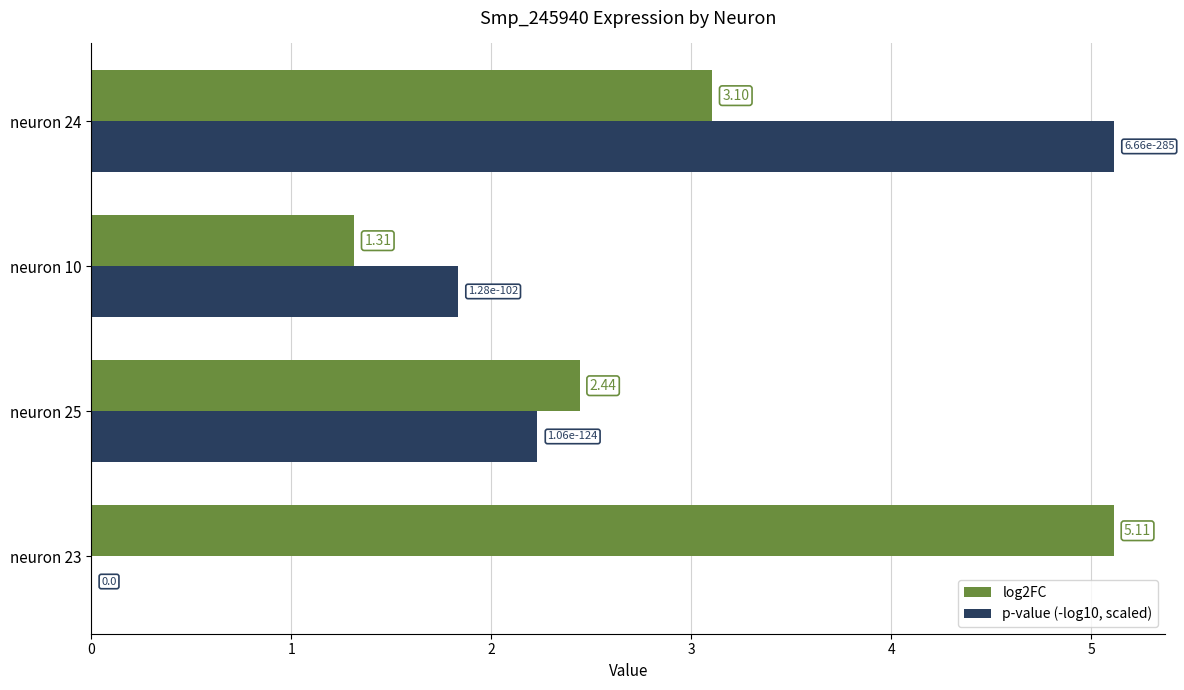

What is the sum of the p-value (-log10, scaled) values at neuron 10 and neuron 24?

6.9